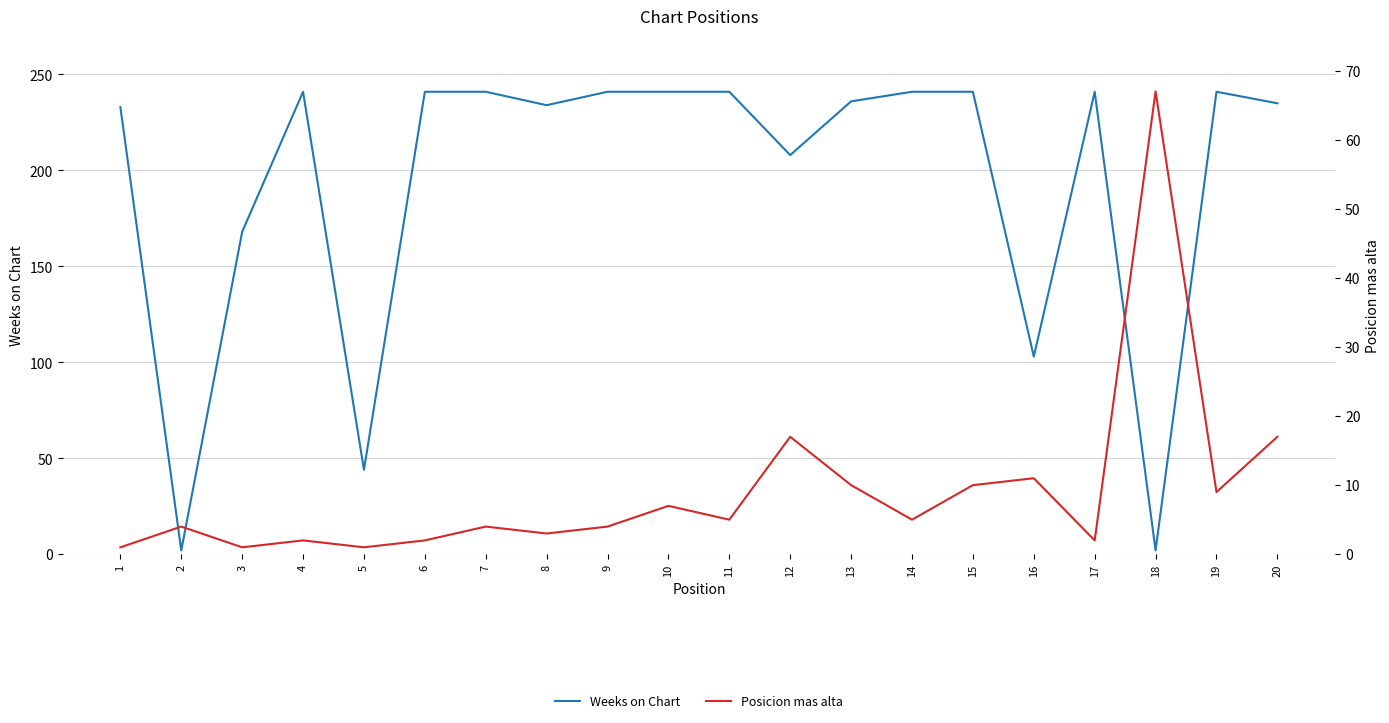

True or false: Weeks on Chart has more than 2 points higher than both neighbors.

True